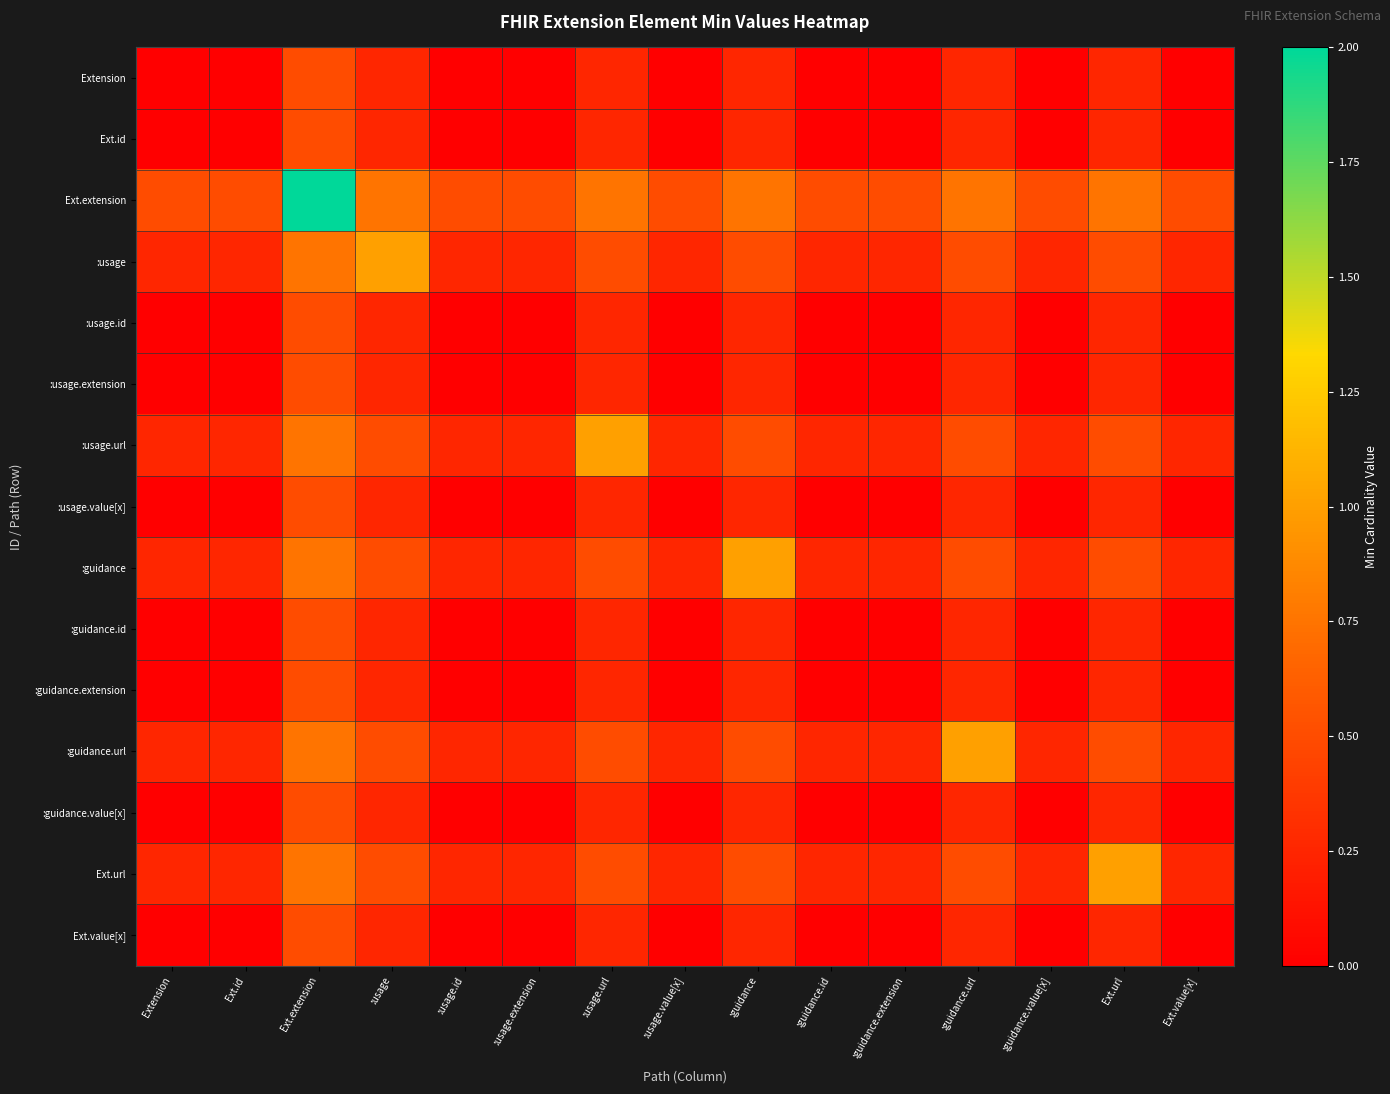

Reading left to right, what are all the values shown in this chart?

Extension: Extension=0.0	Ext.id=0.0	Ext.extension=0.5	:usage=0.2	:usage.id=0.0	:usage.extension=0.0	:usage.url=0.2	:usage.value[x]=0.0	:guidance=0.2	:guidance.id=0.0	:guidance.extension=0.0	:guidance.url=0.2	:guidance.value[x]=0.0	Ext.url=0.2	Ext.value[x]=0.0
Ext.id: Extension=0.0	Ext.id=0.0	Ext.extension=0.5	:usage=0.2	:usage.id=0.0	:usage.extension=0.0	:usage.url=0.2	:usage.value[x]=0.0	:guidance=0.2	:guidance.id=0.0	:guidance.extension=0.0	:guidance.url=0.2	:guidance.value[x]=0.0	Ext.url=0.2	Ext.value[x]=0.0
Ext.extension: Extension=0.5	Ext.id=0.5	Ext.extension=2.0	:usage=0.8	:usage.id=0.5	:usage.extension=0.5	:usage.url=0.8	:usage.value[x]=0.5	:guidance=0.8	:guidance.id=0.5	:guidance.extension=0.5	:guidance.url=0.8	:guidance.value[x]=0.5	Ext.url=0.8	Ext.value[x]=0.5
:usage: Extension=0.2	Ext.id=0.2	Ext.extension=0.8	:usage=1.0	:usage.id=0.2	:usage.extension=0.2	:usage.url=0.5	:usage.value[x]=0.2	:guidance=0.5	:guidance.id=0.2	:guidance.extension=0.2	:guidance.url=0.5	:guidance.value[x]=0.2	Ext.url=0.5	Ext.value[x]=0.2
:usage.id: Extension=0.0	Ext.id=0.0	Ext.extension=0.5	:usage=0.2	:usage.id=0.0	:usage.extension=0.0	:usage.url=0.2	:usage.value[x]=0.0	:guidance=0.2	:guidance.id=0.0	:guidance.extension=0.0	:guidance.url=0.2	:guidance.value[x]=0.0	Ext.url=0.2	Ext.value[x]=0.0
:usage.extension: Extension=0.0	Ext.id=0.0	Ext.extension=0.5	:usage=0.2	:usage.id=0.0	:usage.extension=0.0	:usage.url=0.2	:usage.value[x]=0.0	:guidance=0.2	:guidance.id=0.0	:guidance.extension=0.0	:guidance.url=0.2	:guidance.value[x]=0.0	Ext.url=0.2	Ext.value[x]=0.0
:usage.url: Extension=0.2	Ext.id=0.2	Ext.extension=0.8	:usage=0.5	:usage.id=0.2	:usage.extension=0.2	:usage.url=1.0	:usage.value[x]=0.2	:guidance=0.5	:guidance.id=0.2	:guidance.extension=0.2	:guidance.url=0.5	:guidance.value[x]=0.2	Ext.url=0.5	Ext.value[x]=0.2
:usage.value[x]: Extension=0.0	Ext.id=0.0	Ext.extension=0.5	:usage=0.2	:usage.id=0.0	:usage.extension=0.0	:usage.url=0.2	:usage.value[x]=0.0	:guidance=0.2	:guidance.id=0.0	:guidance.extension=0.0	:guidance.url=0.2	:guidance.value[x]=0.0	Ext.url=0.2	Ext.value[x]=0.0
:guidance: Extension=0.2	Ext.id=0.2	Ext.extension=0.8	:usage=0.5	:usage.id=0.2	:usage.extension=0.2	:usage.url=0.5	:usage.value[x]=0.2	:guidance=1.0	:guidance.id=0.2	:guidance.extension=0.2	:guidance.url=0.5	:guidance.value[x]=0.2	Ext.url=0.5	Ext.value[x]=0.2
:guidance.id: Extension=0.0	Ext.id=0.0	Ext.extension=0.5	:usage=0.2	:usage.id=0.0	:usage.extension=0.0	:usage.url=0.2	:usage.value[x]=0.0	:guidance=0.2	:guidance.id=0.0	:guidance.extension=0.0	:guidance.url=0.2	:guidance.value[x]=0.0	Ext.url=0.2	Ext.value[x]=0.0
:guidance.extension: Extension=0.0	Ext.id=0.0	Ext.extension=0.5	:usage=0.2	:usage.id=0.0	:usage.extension=0.0	:usage.url=0.2	:usage.value[x]=0.0	:guidance=0.2	:guidance.id=0.0	:guidance.extension=0.0	:guidance.url=0.2	:guidance.value[x]=0.0	Ext.url=0.2	Ext.value[x]=0.0
:guidance.url: Extension=0.2	Ext.id=0.2	Ext.extension=0.8	:usage=0.5	:usage.id=0.2	:usage.extension=0.2	:usage.url=0.5	:usage.value[x]=0.2	:guidance=0.5	:guidance.id=0.2	:guidance.extension=0.2	:guidance.url=1.0	:guidance.value[x]=0.2	Ext.url=0.5	Ext.value[x]=0.2
:guidance.value[x]: Extension=0.0	Ext.id=0.0	Ext.extension=0.5	:usage=0.2	:usage.id=0.0	:usage.extension=0.0	:usage.url=0.2	:usage.value[x]=0.0	:guidance=0.2	:guidance.id=0.0	:guidance.extension=0.0	:guidance.url=0.2	:guidance.value[x]=0.0	Ext.url=0.2	Ext.value[x]=0.0
Ext.url: Extension=0.2	Ext.id=0.2	Ext.extension=0.8	:usage=0.5	:usage.id=0.2	:usage.extension=0.2	:usage.url=0.5	:usage.value[x]=0.2	:guidance=0.5	:guidance.id=0.2	:guidance.extension=0.2	:guidance.url=0.5	:guidance.value[x]=0.2	Ext.url=1.0	Ext.value[x]=0.2
Ext.value[x]: Extension=0.0	Ext.id=0.0	Ext.extension=0.5	:usage=0.2	:usage.id=0.0	:usage.extension=0.0	:usage.url=0.2	:usage.value[x]=0.0	:guidance=0.2	:guidance.id=0.0	:guidance.extension=0.0	:guidance.url=0.2	:guidance.value[x]=0.0	Ext.url=0.2	Ext.value[x]=0.0